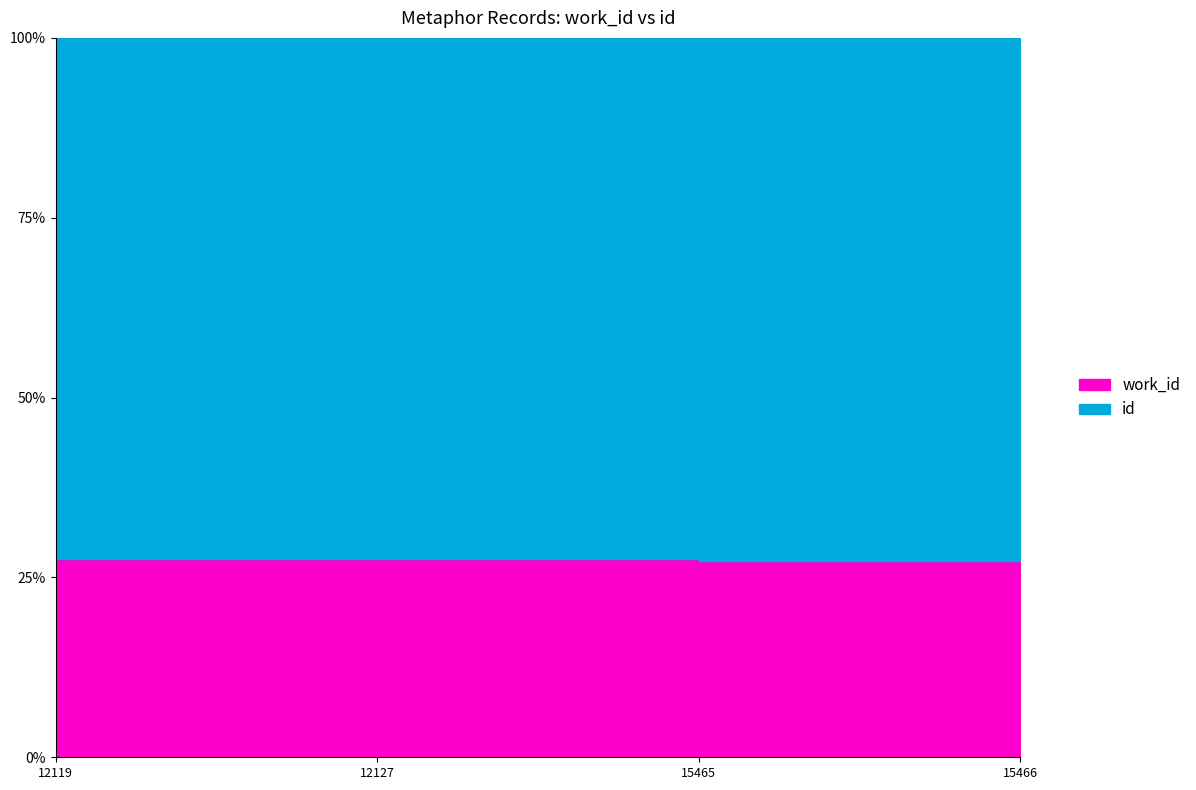

Reading left to right, extract all data points from this chart.

work_id: 12119=4602	12127=4602	15465=5798	15466=5798
id: 12119=12119	12127=12127	15465=15465	15466=15466